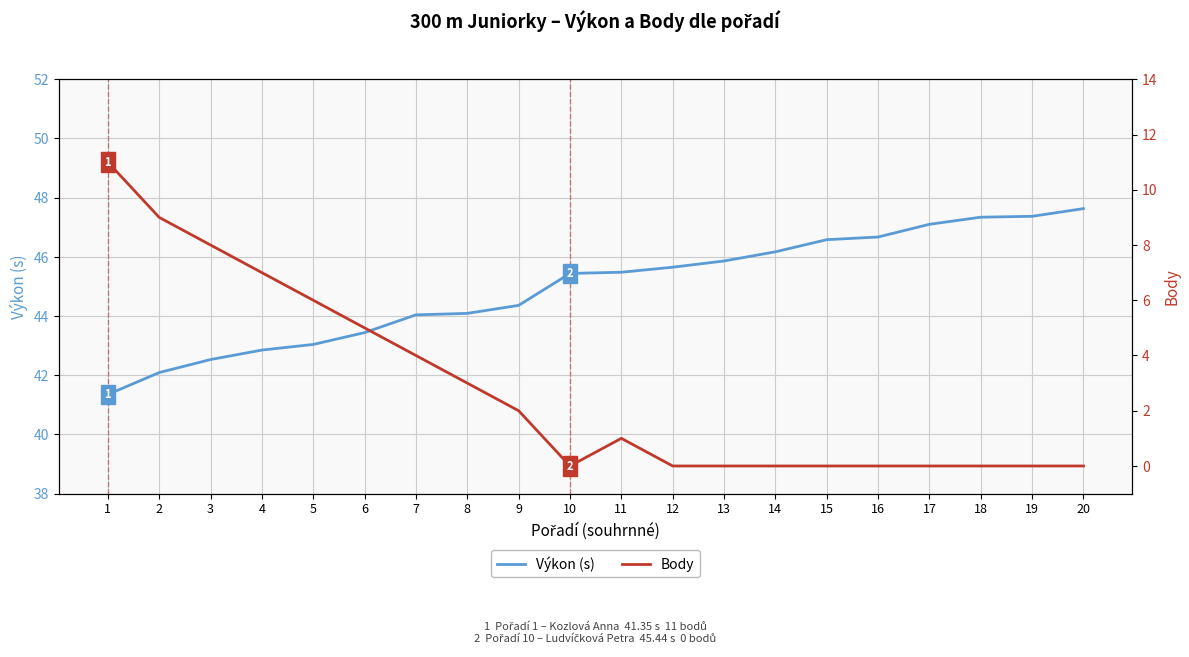

True or false: Body and Výkon (s) cross at least once.

False